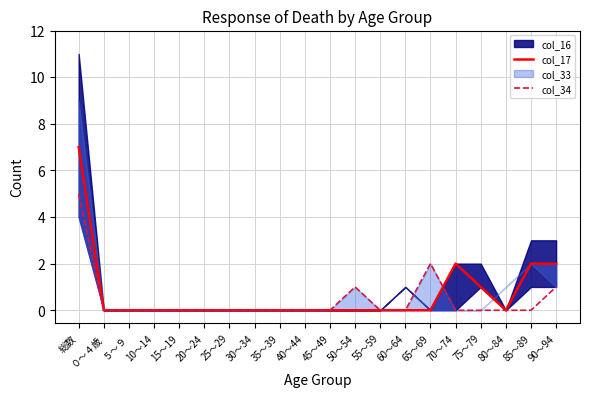

The value of col_34 at 70～74 is 3. True or false?

False